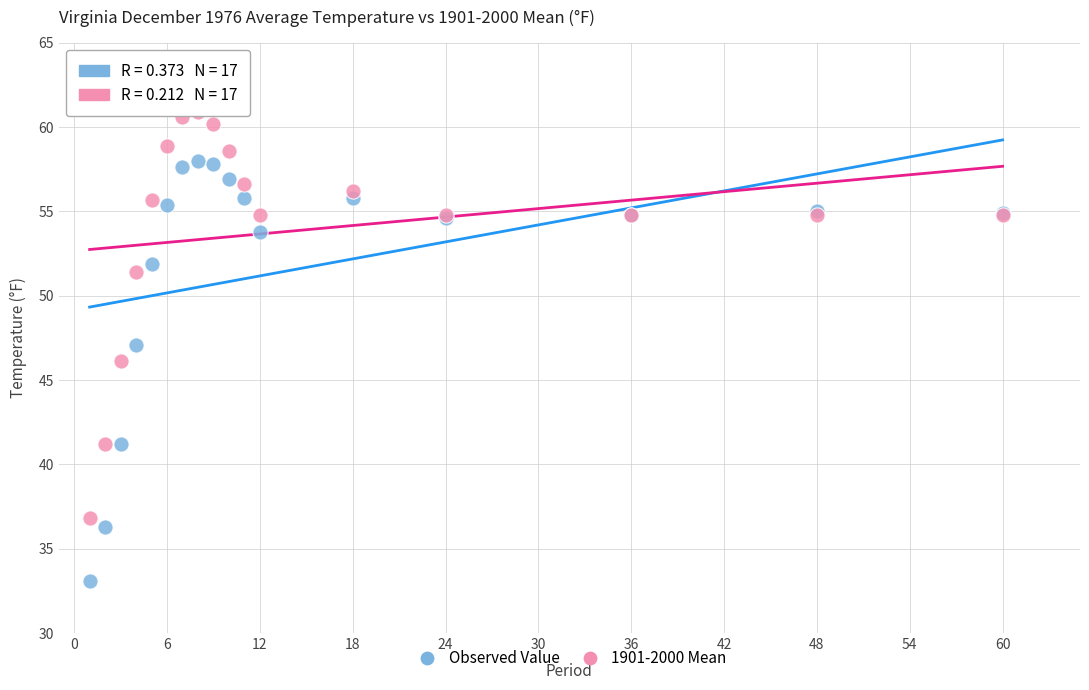

In the Observed Value series, what Y value is closest to 45?

47.1